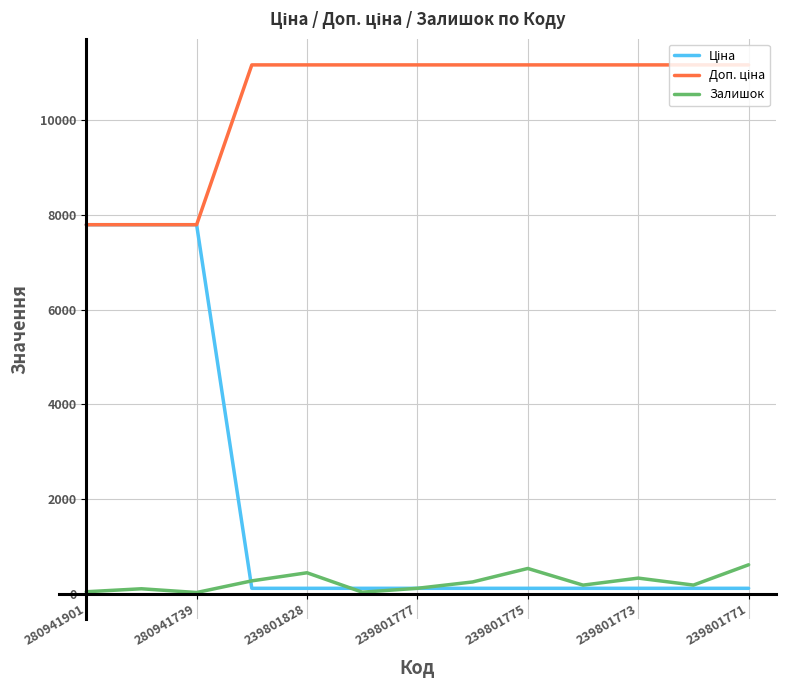

What is the greatest value displayed?

11169.0